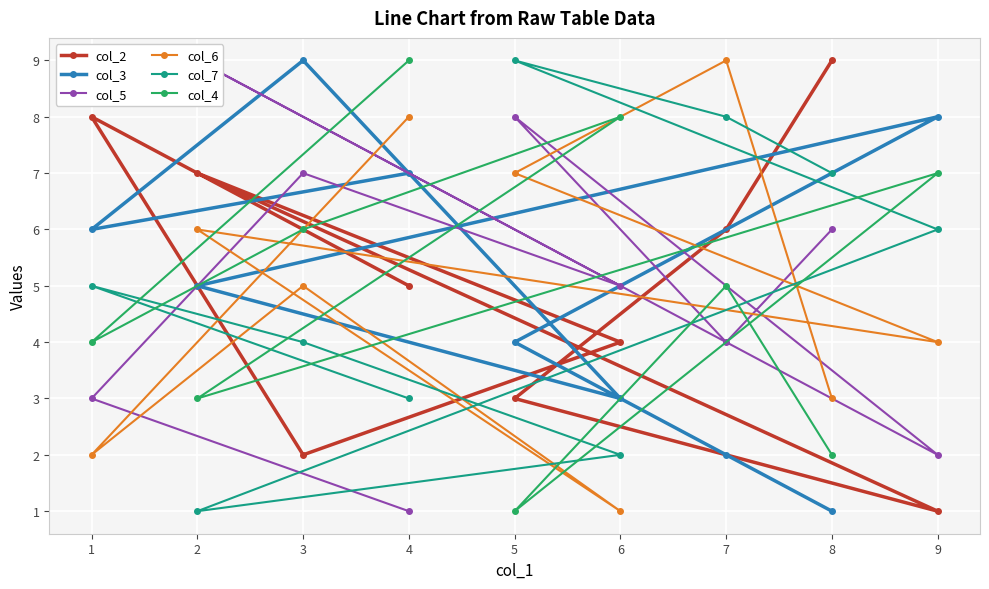

True or false: col_6 has a value of 2 at 9.

False